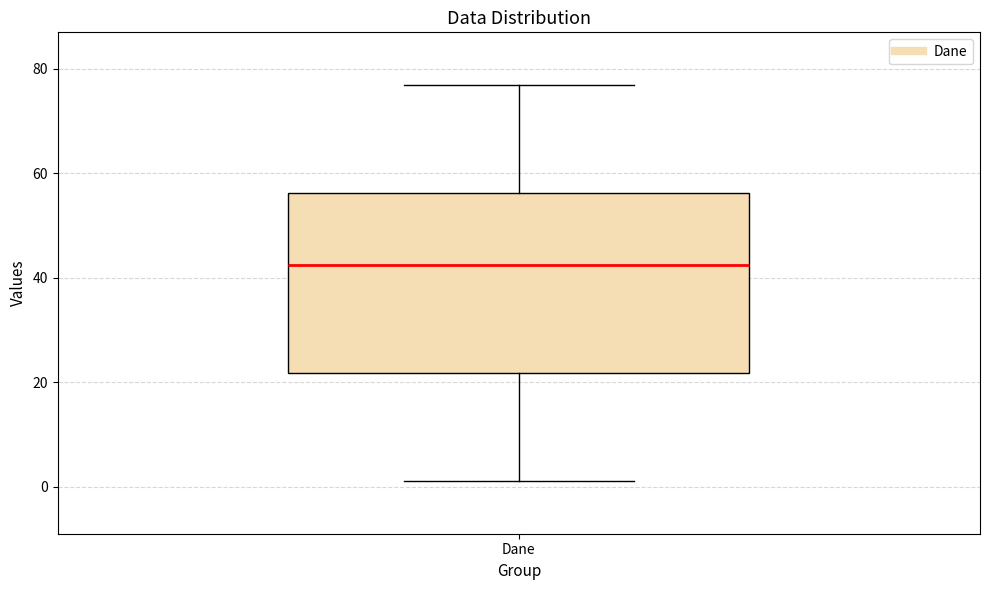

Transcribe this box plot: give where the median line is, the range the box spans, and where the two whiskers end, as read against the y-axis. The values are not printed on the chart, so give them approximately, as read against the axis.

median 42, box 22 to 56, whiskers 2 to 78